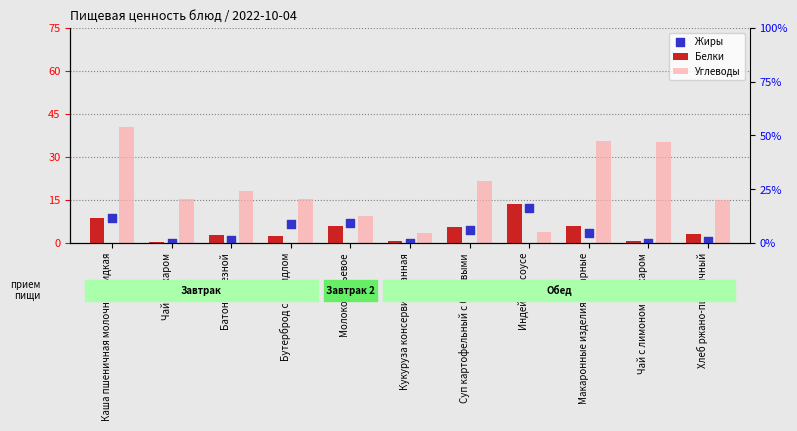

Which series has the largest Y range (max minus min)?

Углеводы